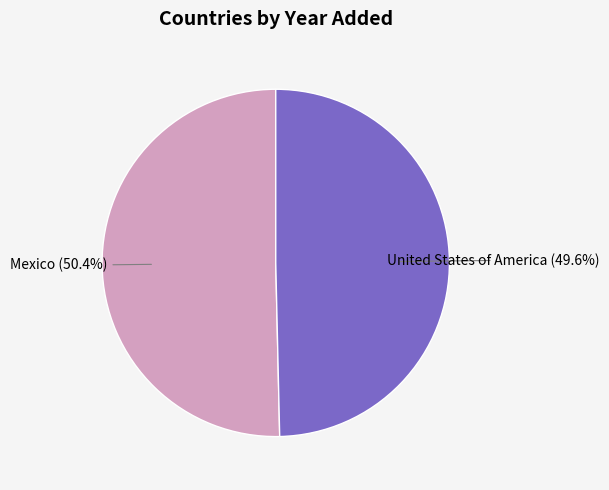

Is there any slice that represents more than half of the pie?

Yes